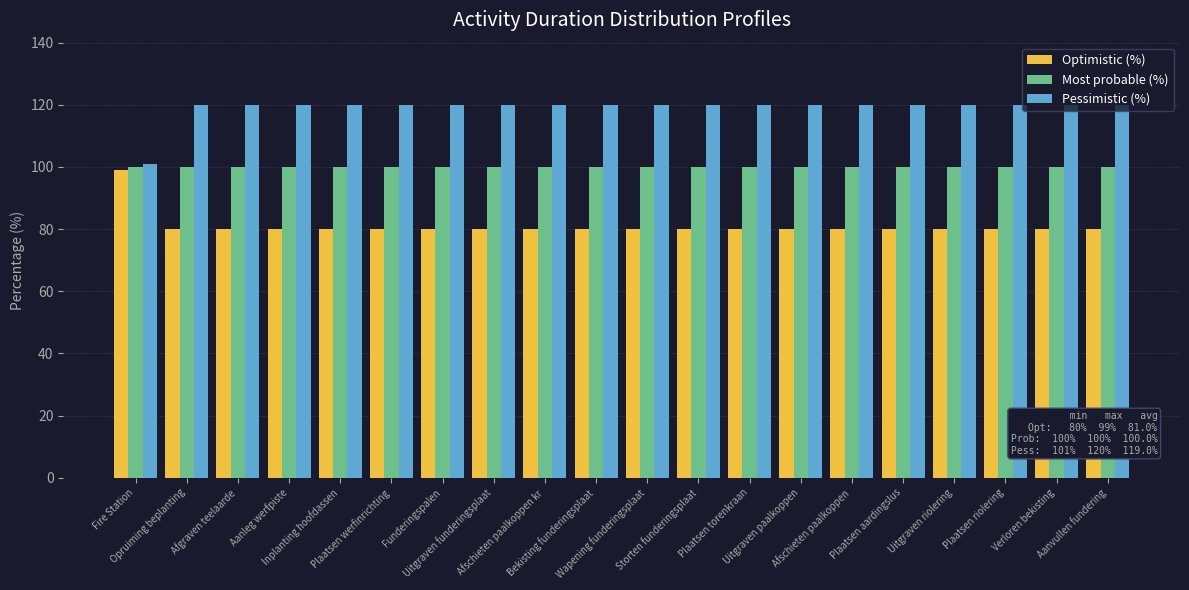

How many groups of bars are there?

20